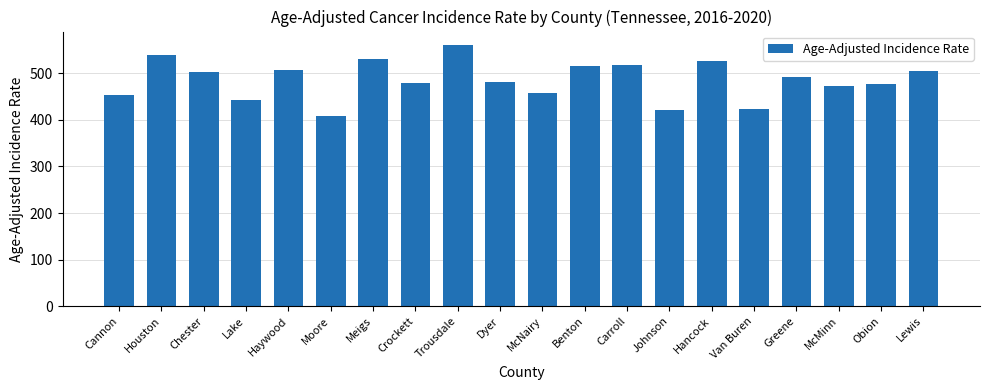

What is the approximate value at Meigs?

531.3